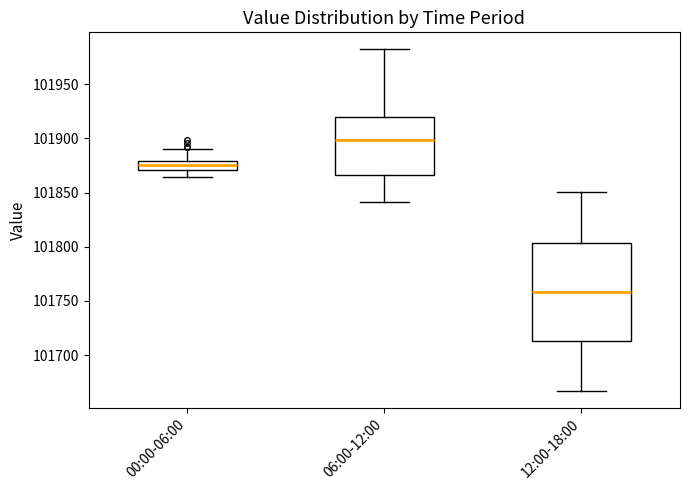

Where does the median line of the box for 00:00-06:00 sit on the y-axis? The values are not printed on the chart, so give them approximately, as read against the axis.

101875